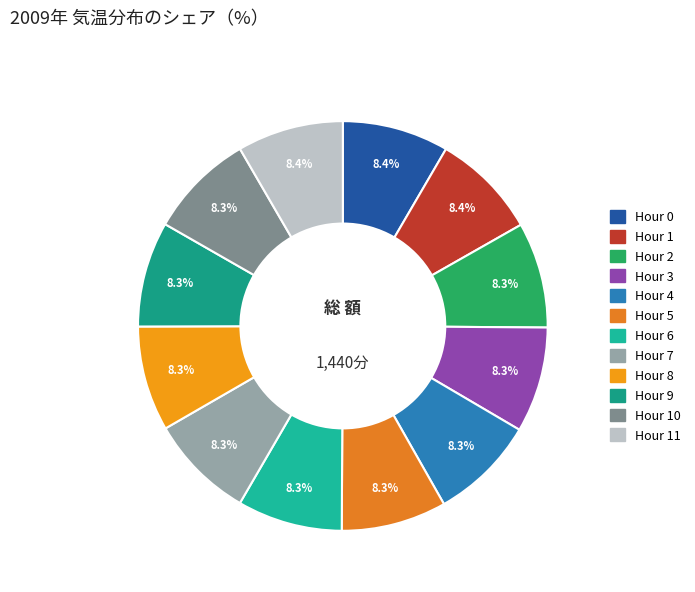

Rank the categories by value from lowest to highest.

Hour 7, Hour 6, Hour 8, Hour 5, Hour 4, Hour 9, Hour 3, Hour 2, Hour 10, Hour 1, Hour 11, Hour 0